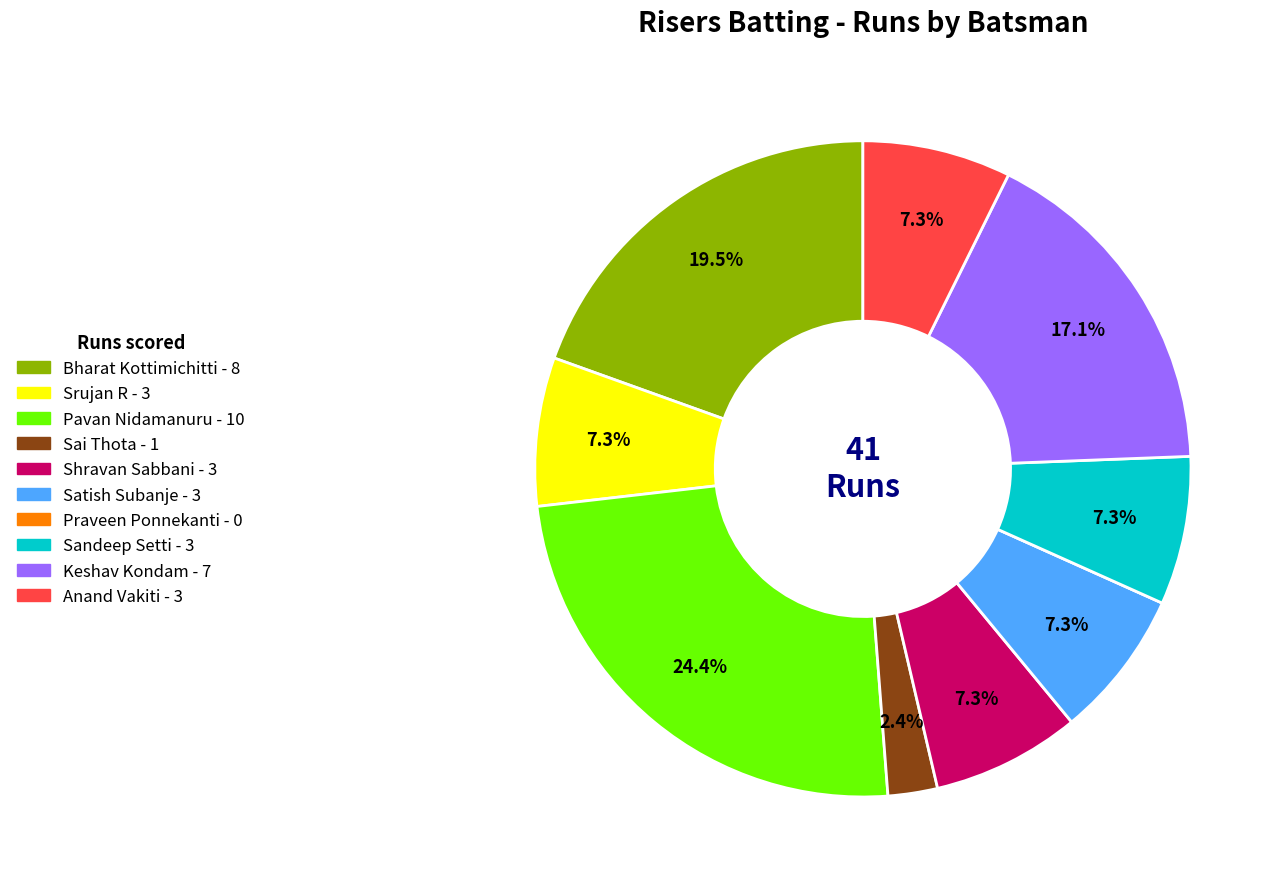

To the nearest percent, what is the difference between the Keshav Kondam and Pavan Nidamanuru slice percentages?

7%